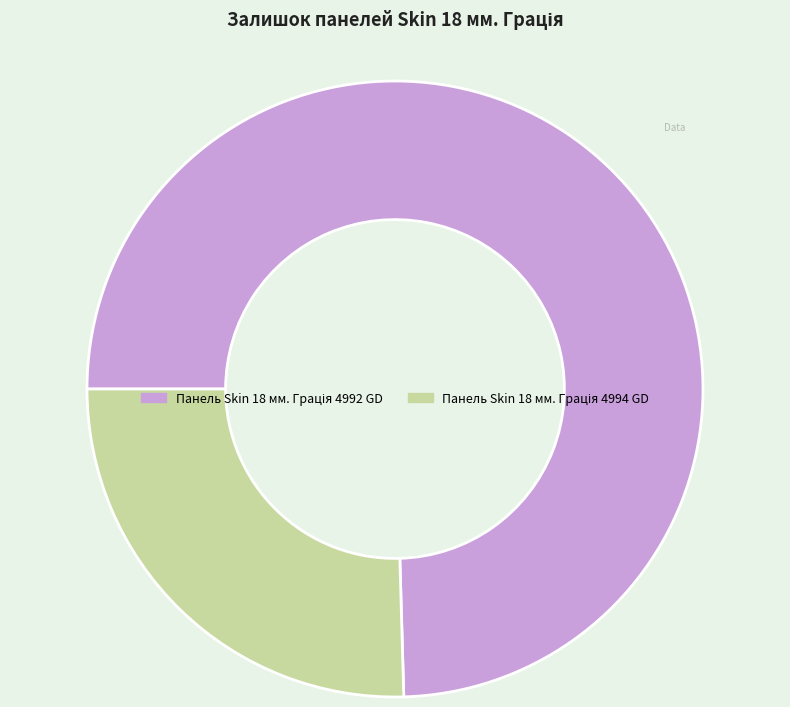

Count the number of slices in the pie.

2